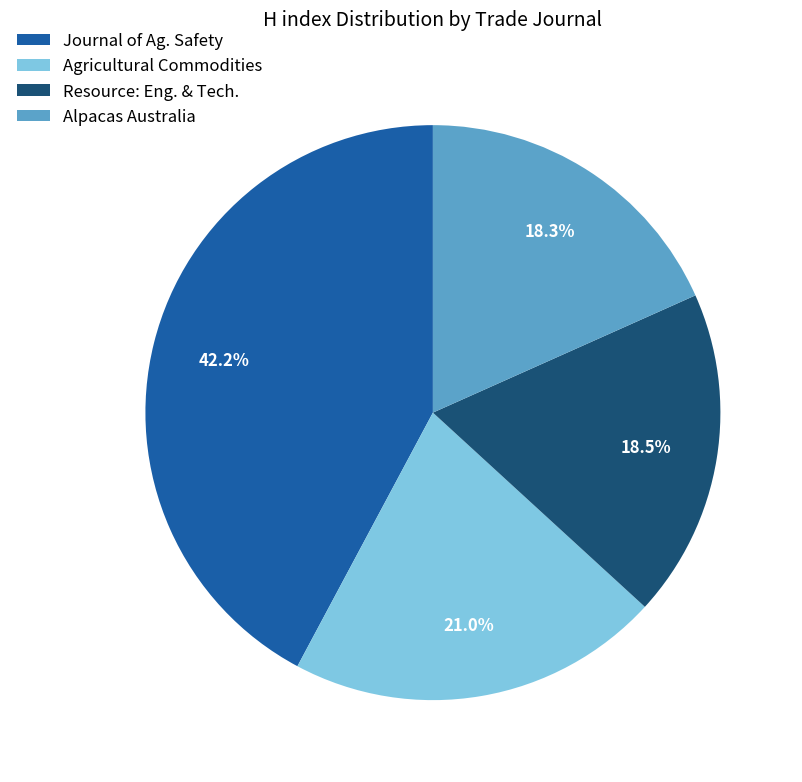

What is the ratio of the value at Alpacas Australia to the value at Resource: Eng. & Tech.?

1.0